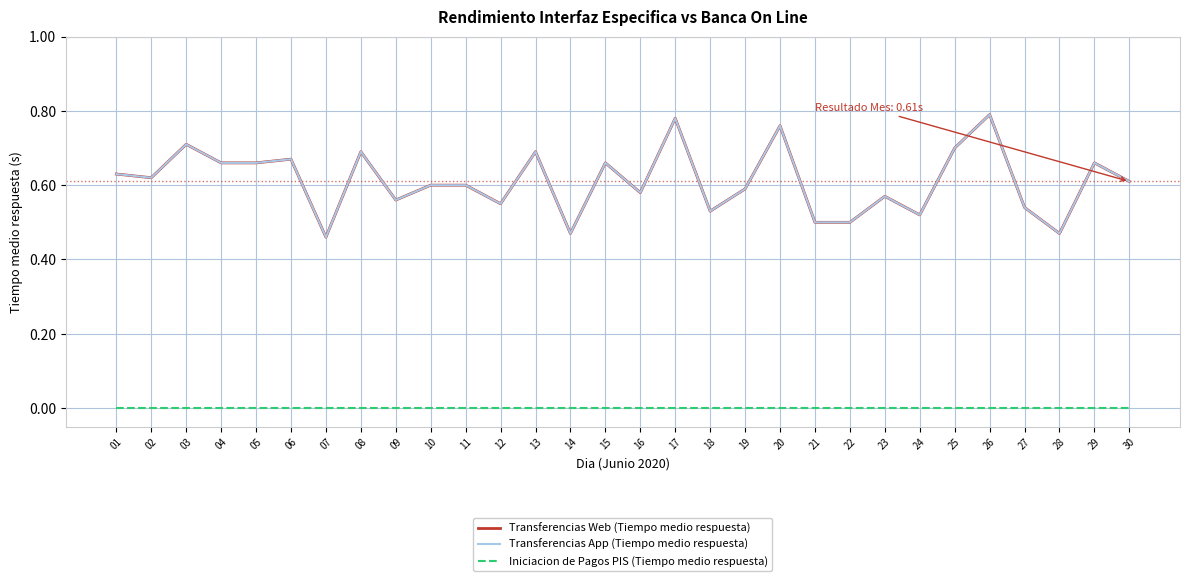

Does the chart display data point markers on the line(s)?

No